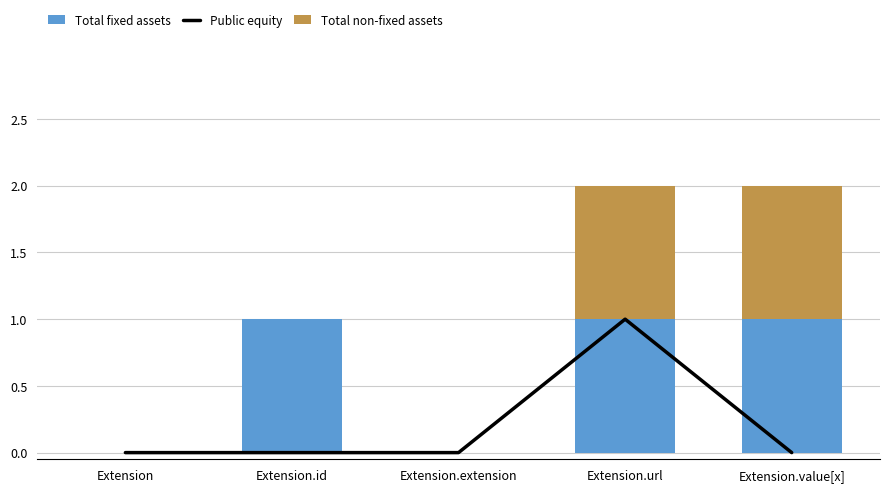

The Total fixed assets series shows 1 at Extension.extension. True or false?

False